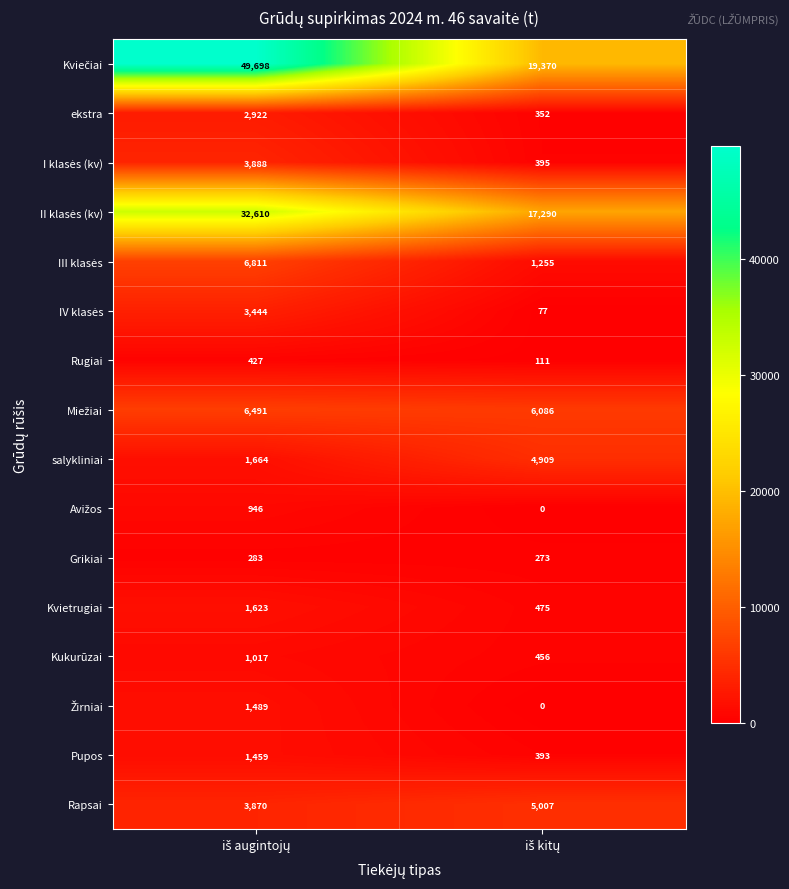

What is the difference between the maximum and minimum values in the Pupos series?

1066